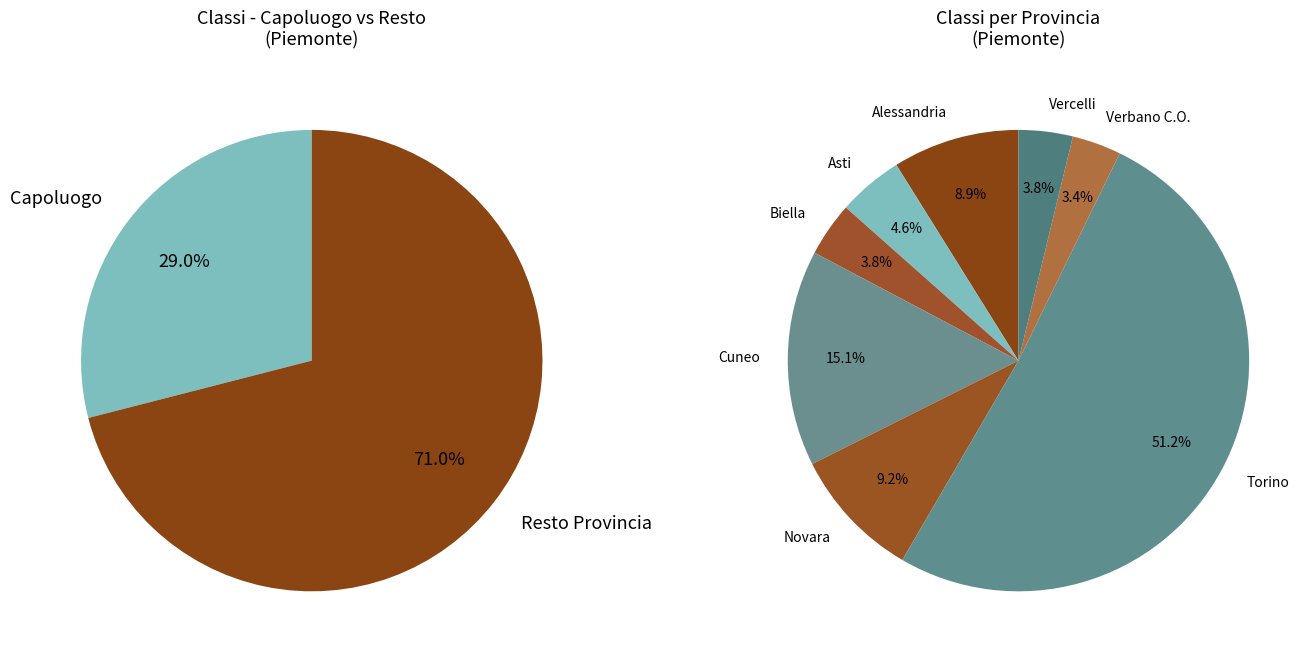

Rank the categories by value from lowest to highest.

Verbano C.O., Vercelli, Biella, Asti, Alessandria, Novara, Cuneo, Torino